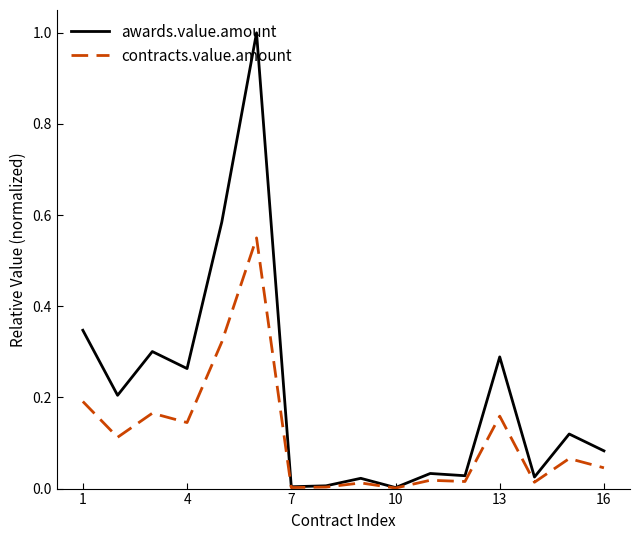

Which series has the largest range (max minus min)?

awards.value.amount